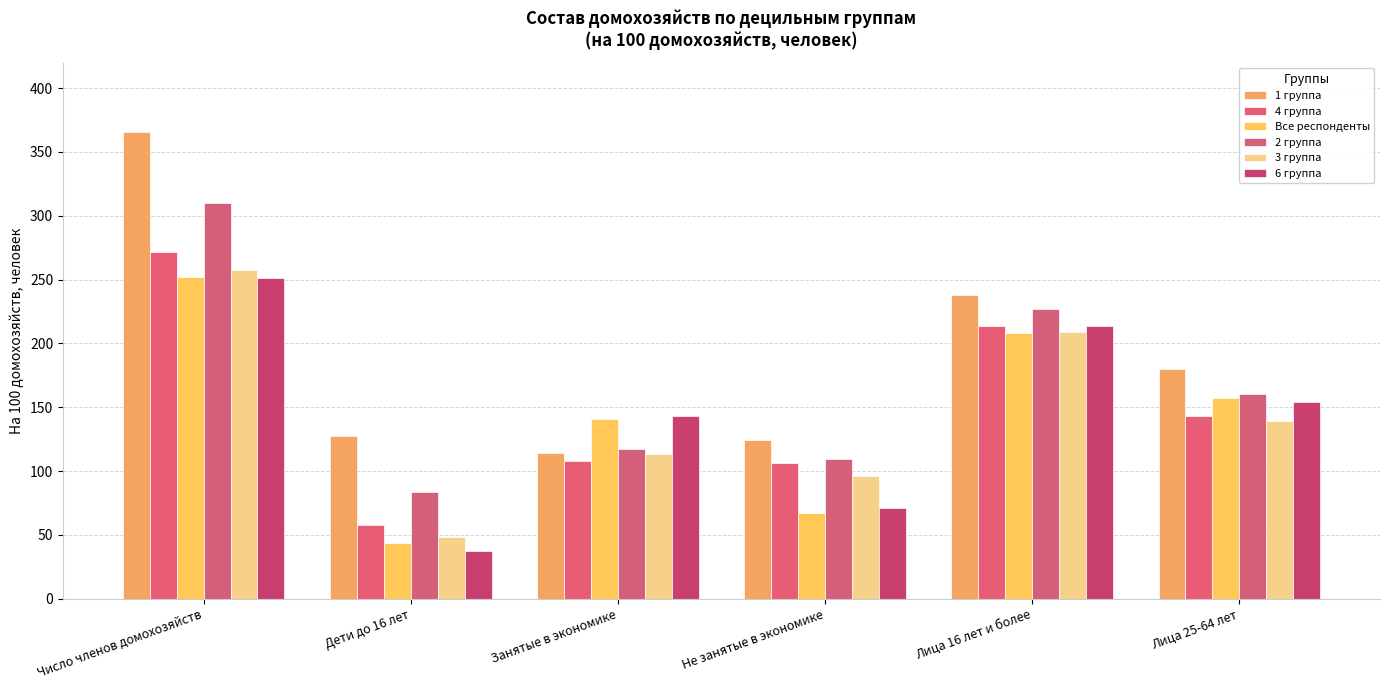

What is the value of the 2 группа bar at the 2nd from the left?

83.3